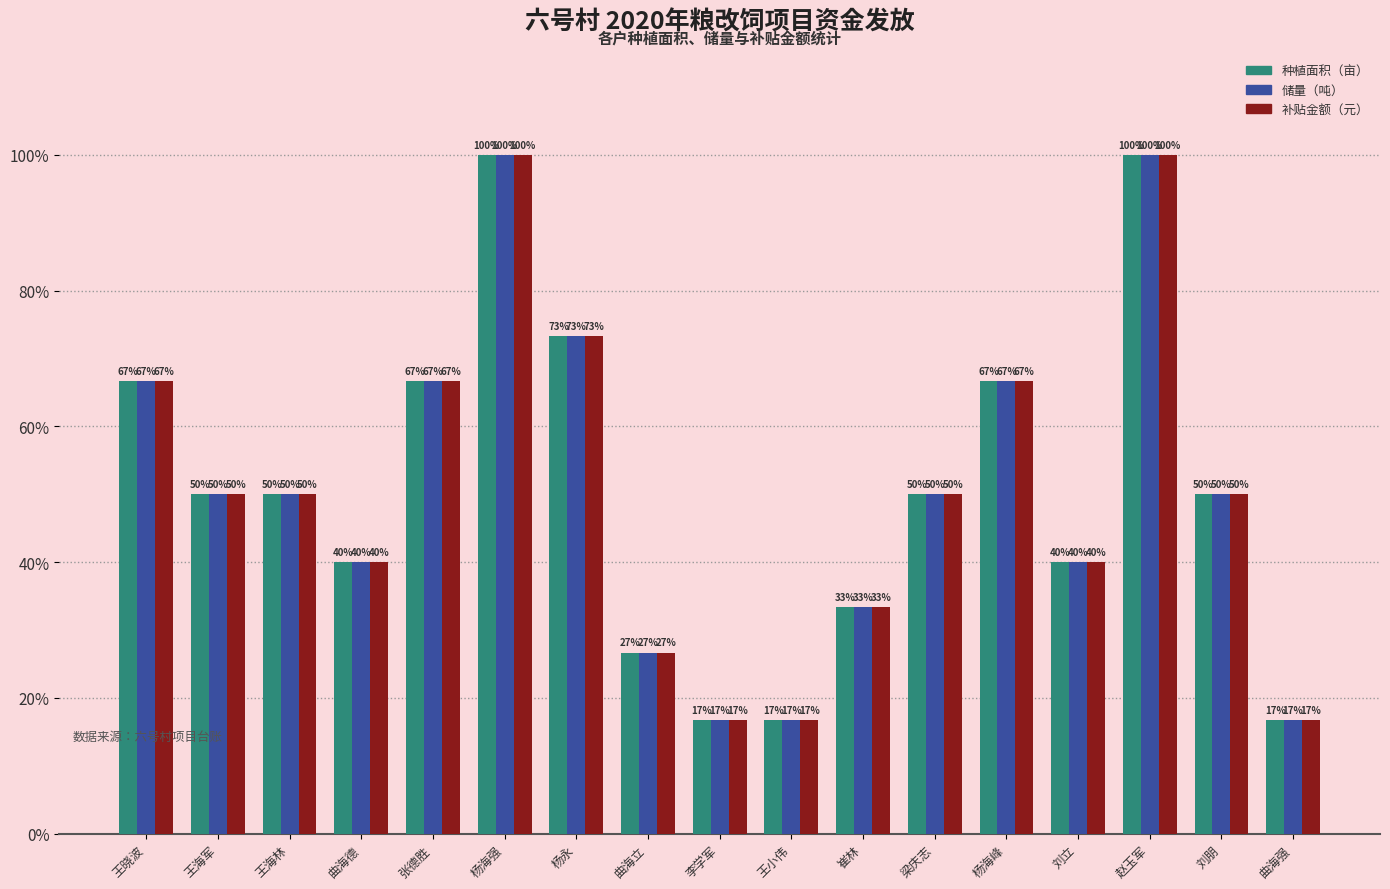

Is the value of 补贴金额（元） at 梁庆志 greater than the value of 种植面积（亩） at 崔林?

Yes